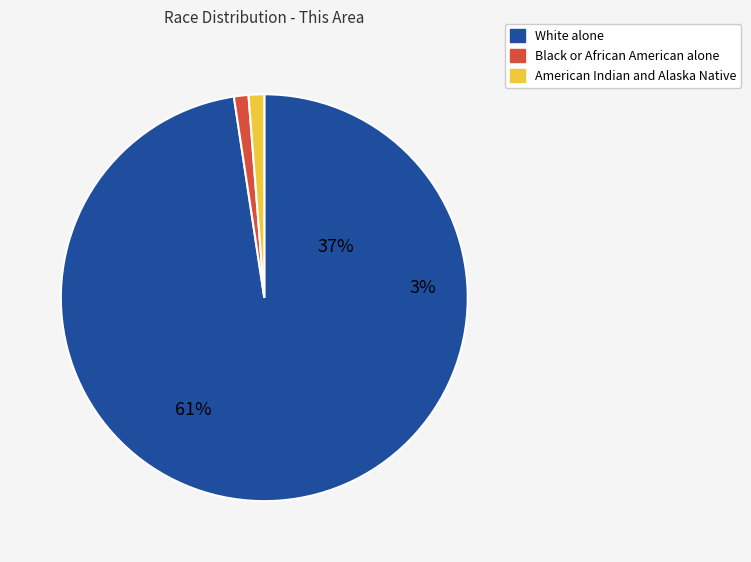

Is it true that American Indian and Alaska Native is 1% of the pie?

True